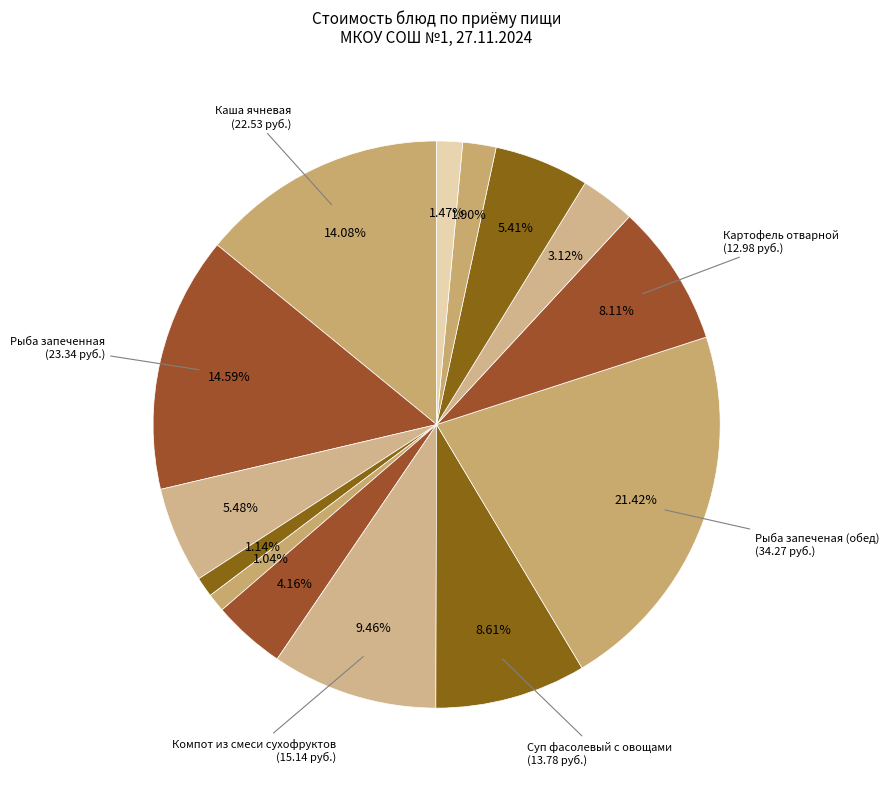

How many slices are in this pie chart?

14